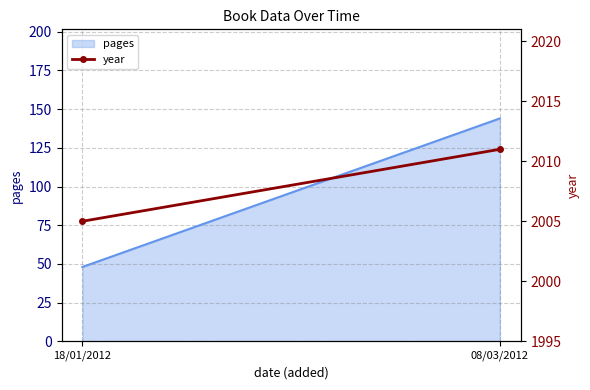

Reading left to right, list all the values displayed in this chart.

18/01/2012=2005	08/03/2012=2011